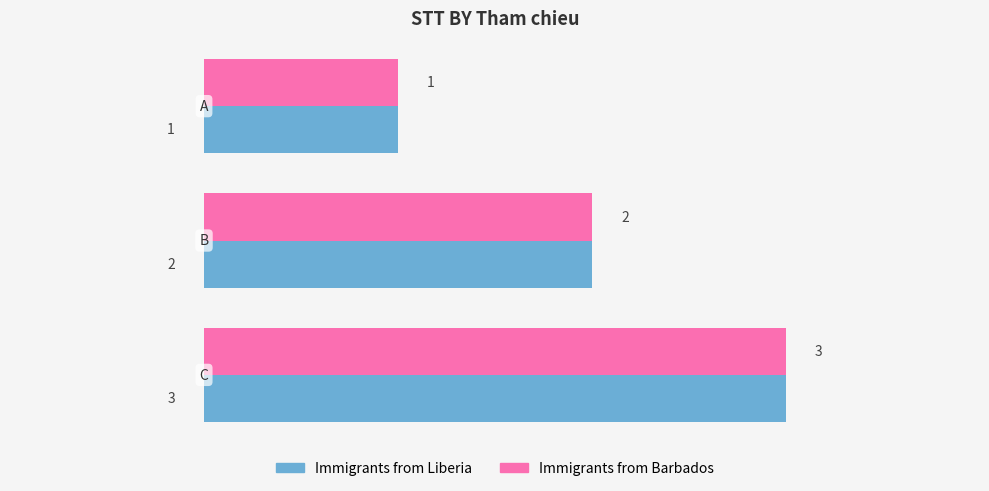

How many Immigrants from Liberia values are between 1 and 3?

3